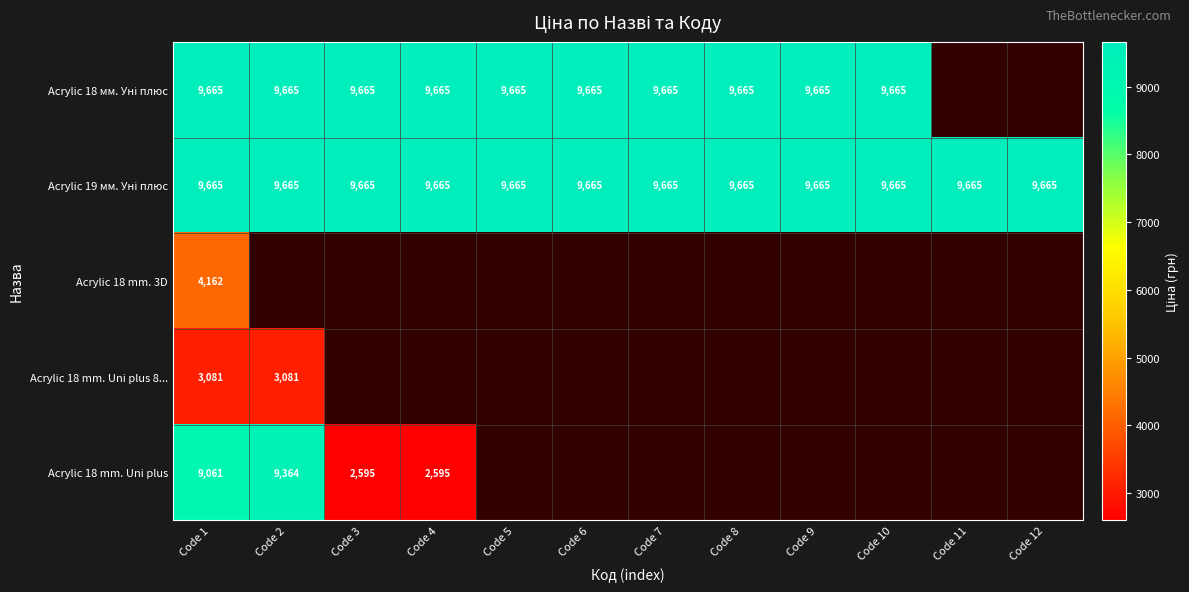

At which category does the chart reach its peak across all series?

Code 1